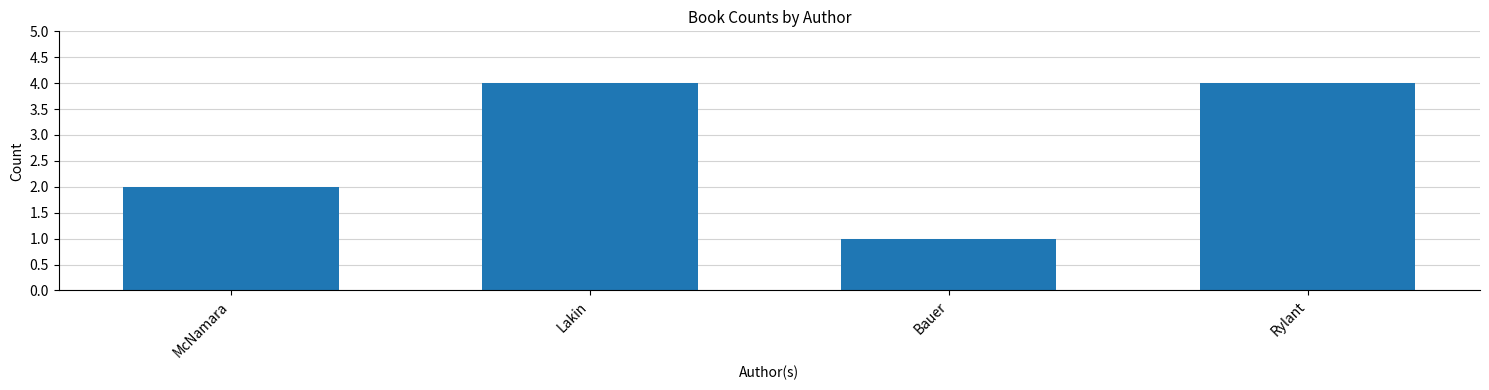

What is the maximum value shown in the chart?

4